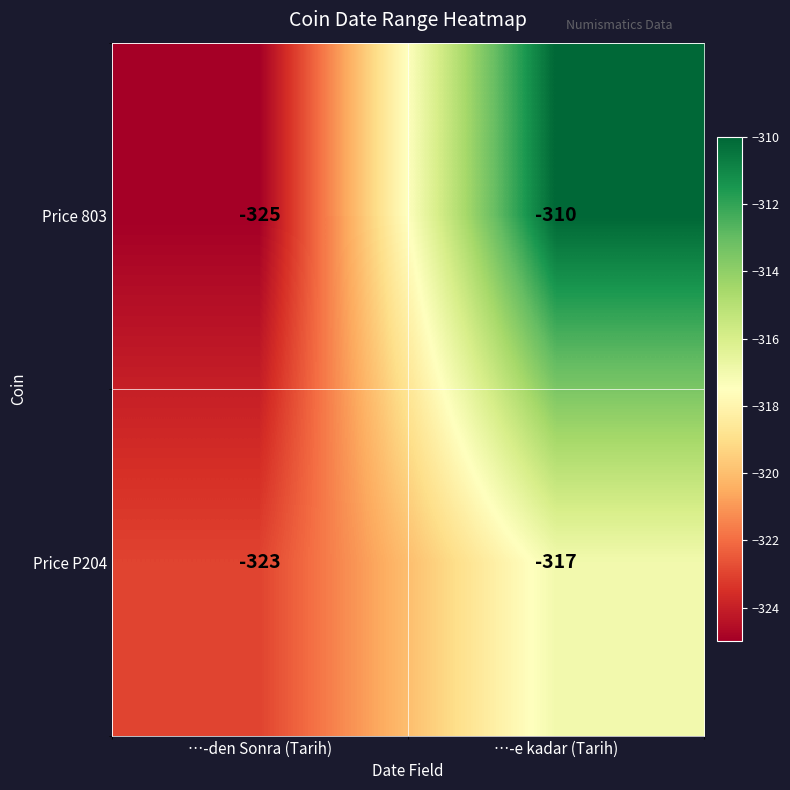

At how many categories does at least one series exceed -318?

1